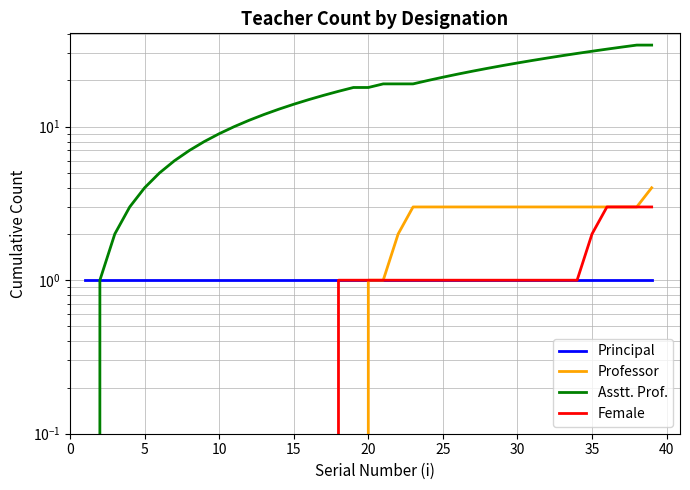

How many Professor values are between 0 and 3?

38